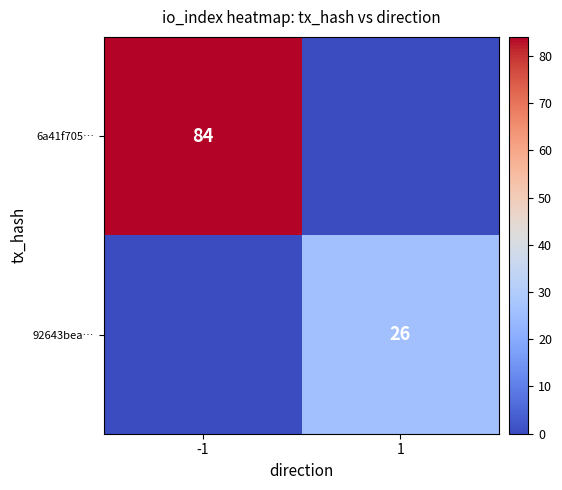

Is it true that 6a41f705… equals 117 at -1?

False